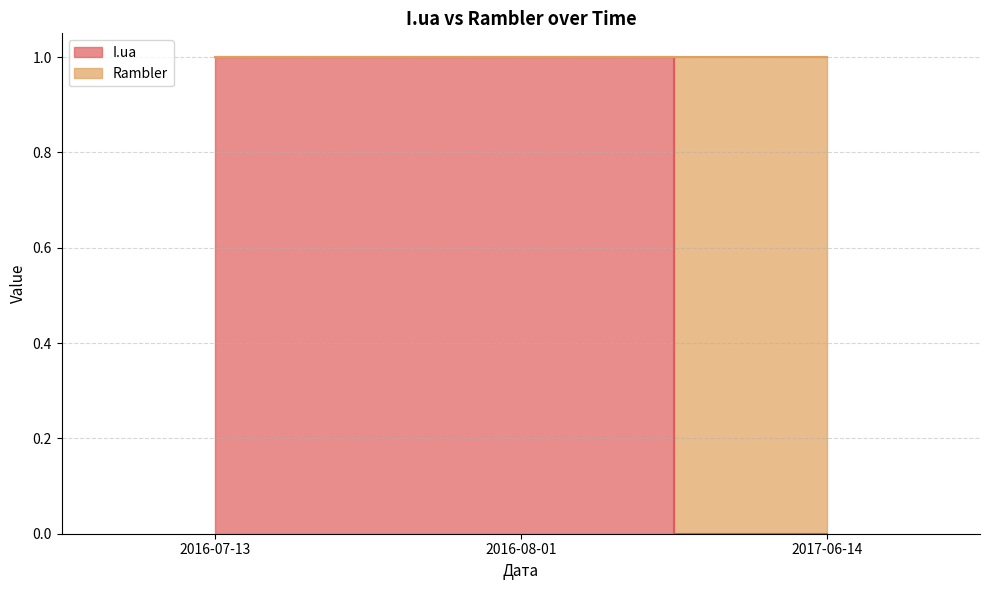

At which category does the chart reach its minimum across all series?

2017-06-14